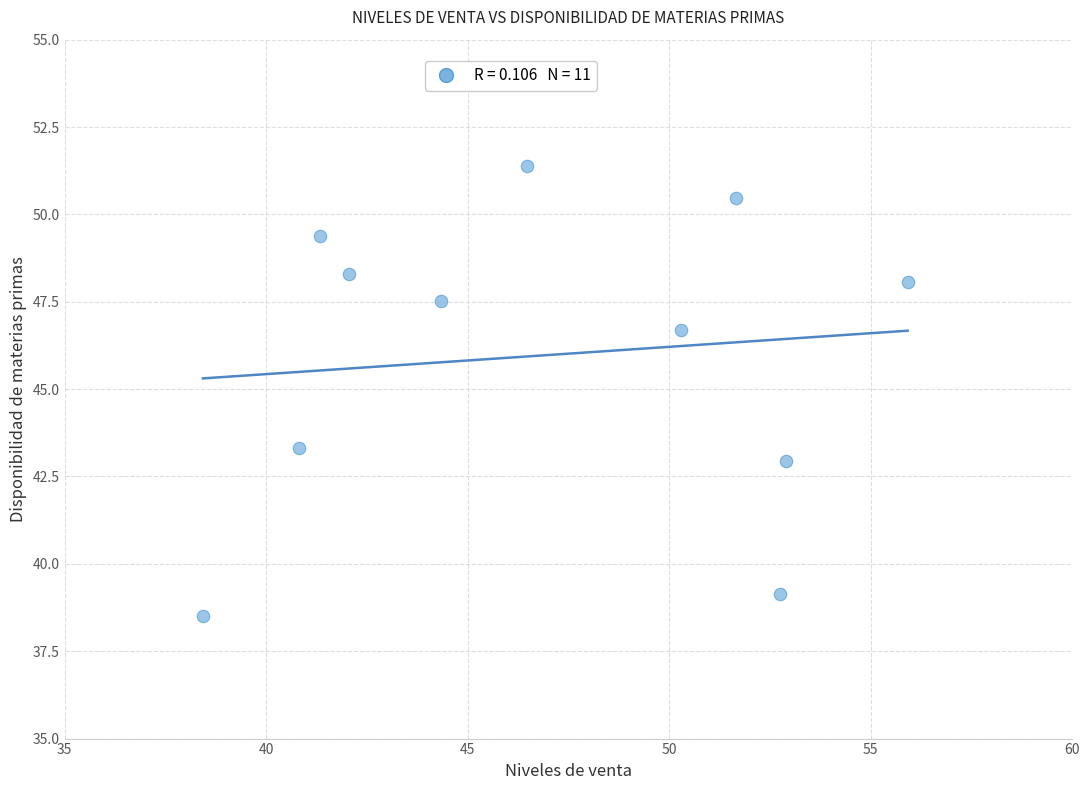

What is the average X value?

47.0